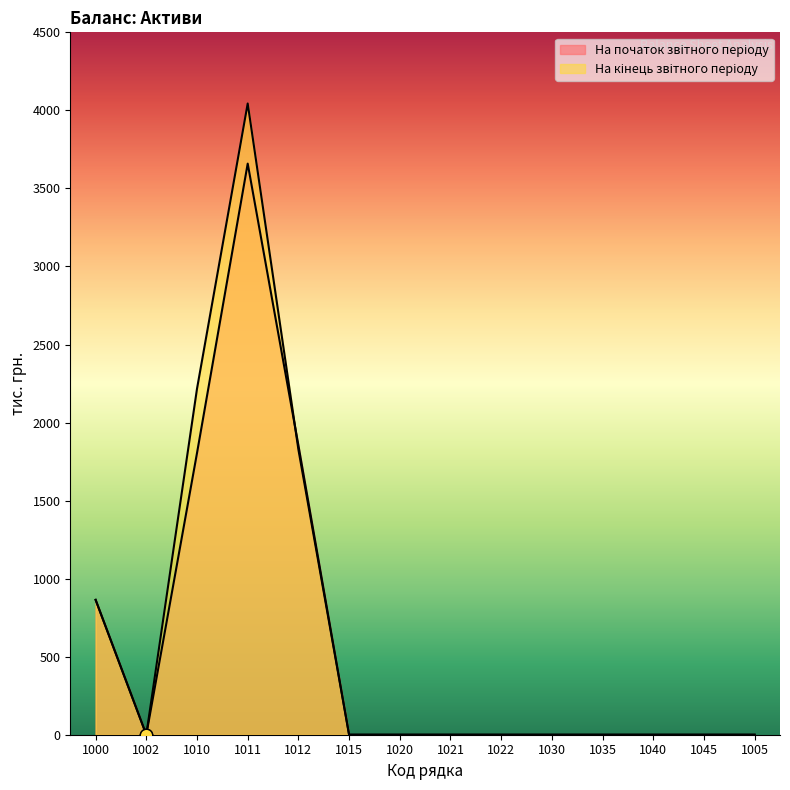

What is the total value across all series at 1011?

7703